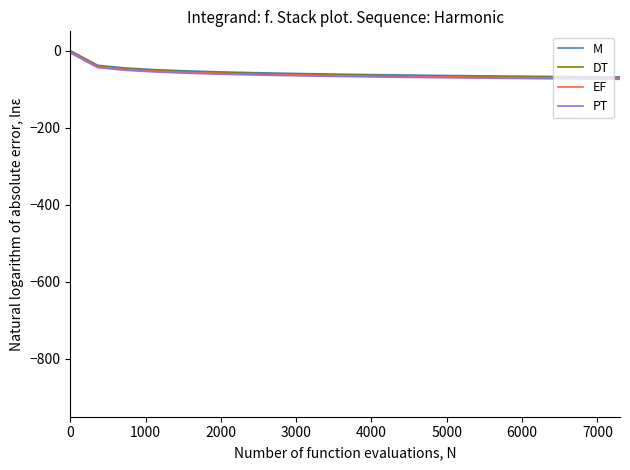

True or false: PT and EF intersect in this chart.

False